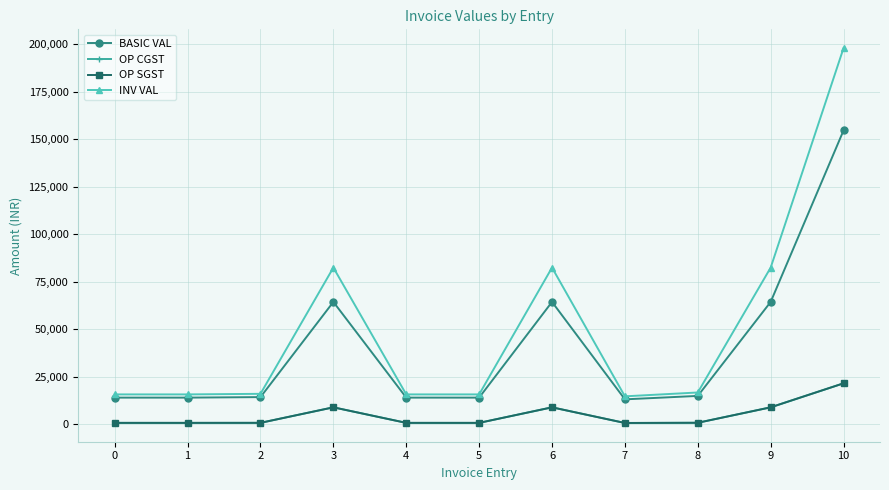

The value of INV VAL at 10 is 197971.2. True or false?

True